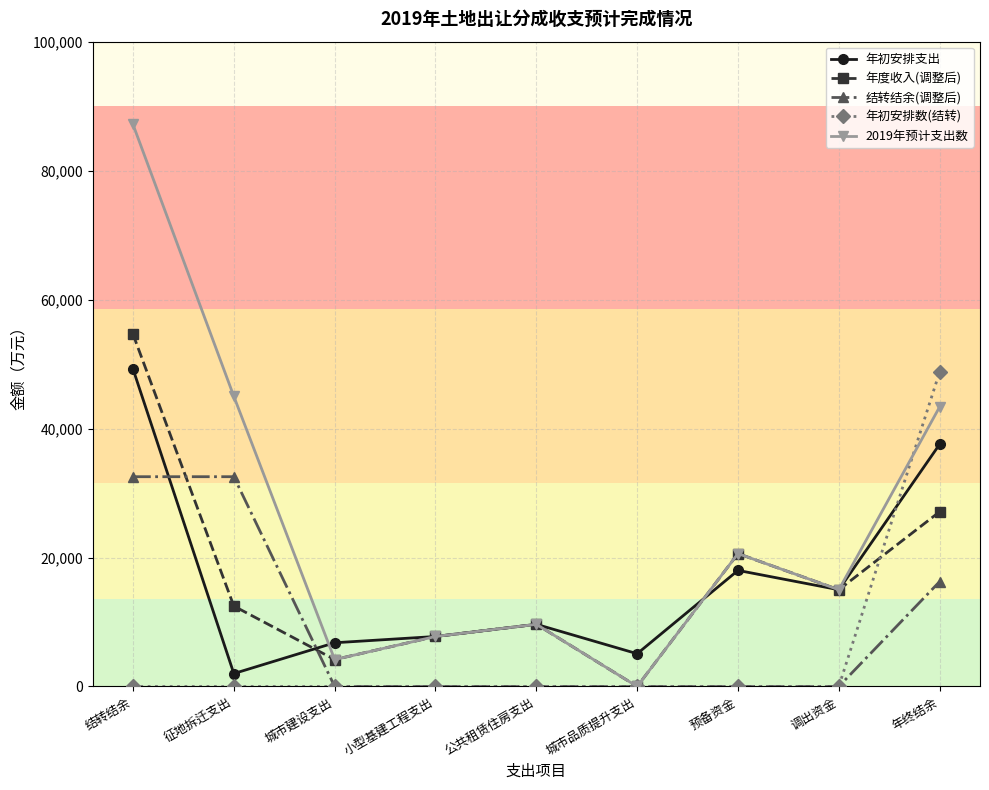

Reading left to right, list all the values displayed in this chart.

年初安排支出: 49246	2000	6779	7749	9638	5080	18000	15000	37568
年度收入(调整后): 54635	12469	4172	7749	9638	0	20607	15000	27099
结转结余(调整后): 32531	32531	0	0	0	0	0	0	16269
年初安排数(结转): 0	0	0	0	0	0	0	0	48800
2019年预计支出数: 87166	45000	4172	7749	9638	0	20607	15000	43368